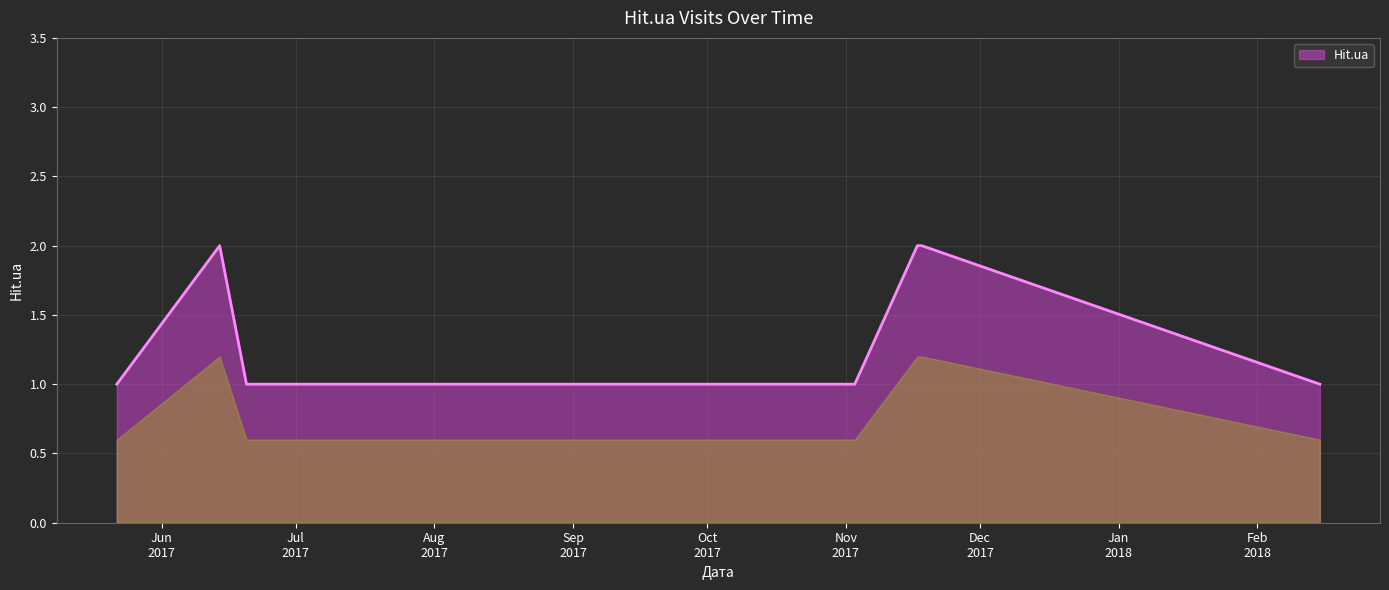

Is this an area chart (filled region under the line)?

Yes